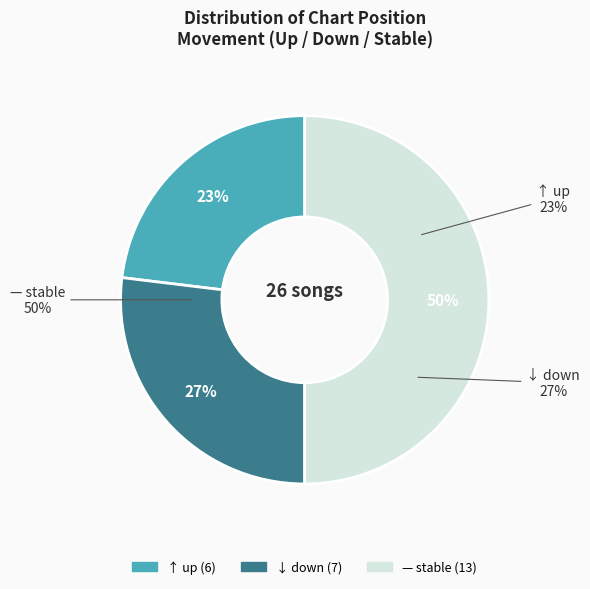

How many slices are in this pie chart?

3